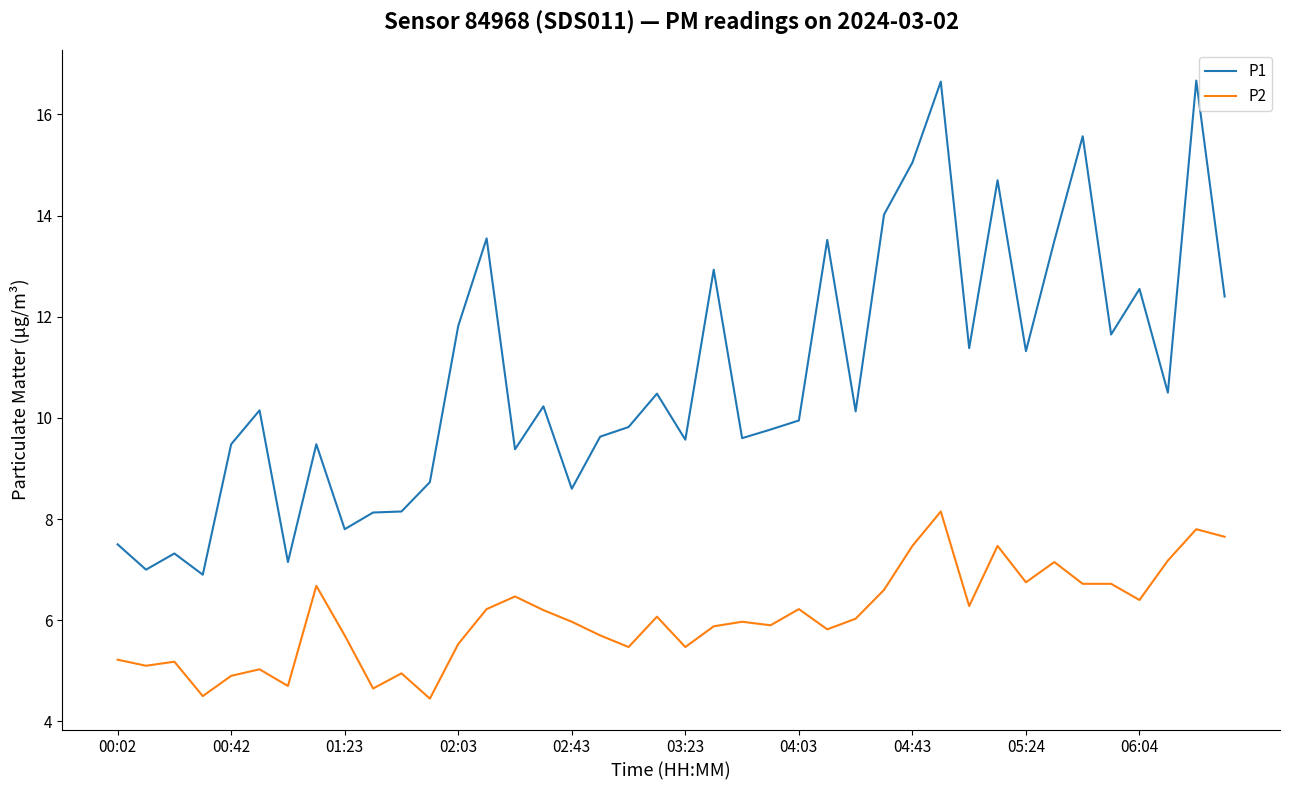

Which series has the largest total across all categories?

P1